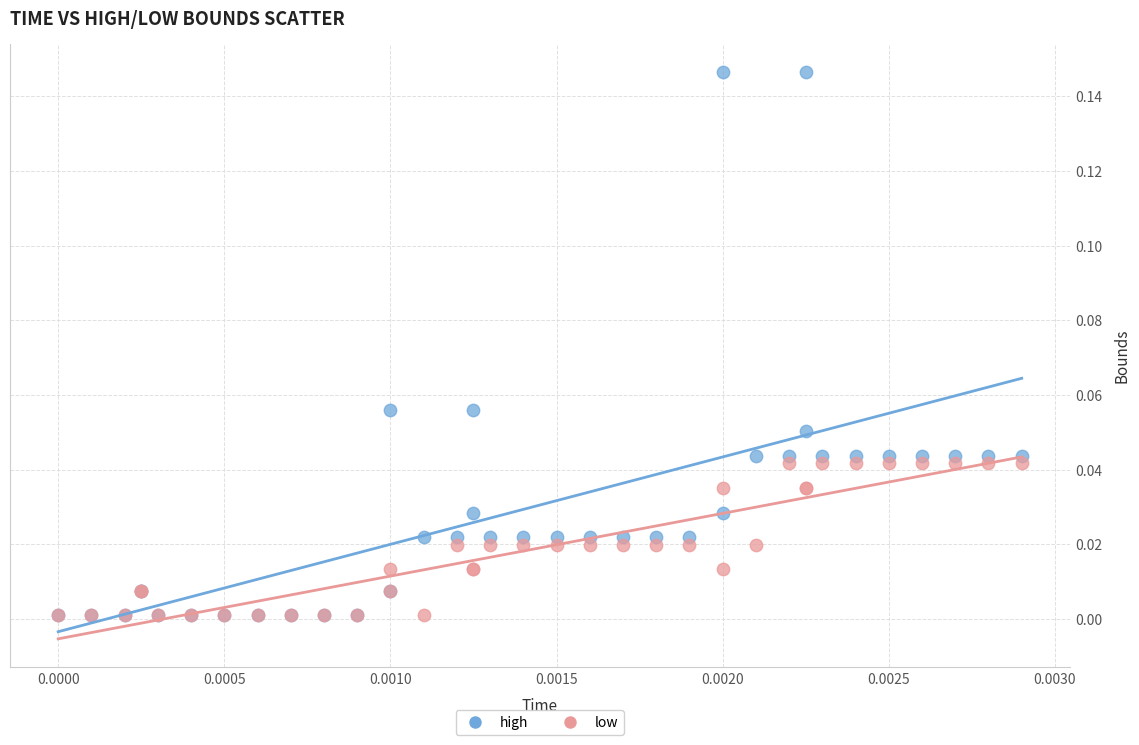

What are all the series names shown in the legend?

high, low